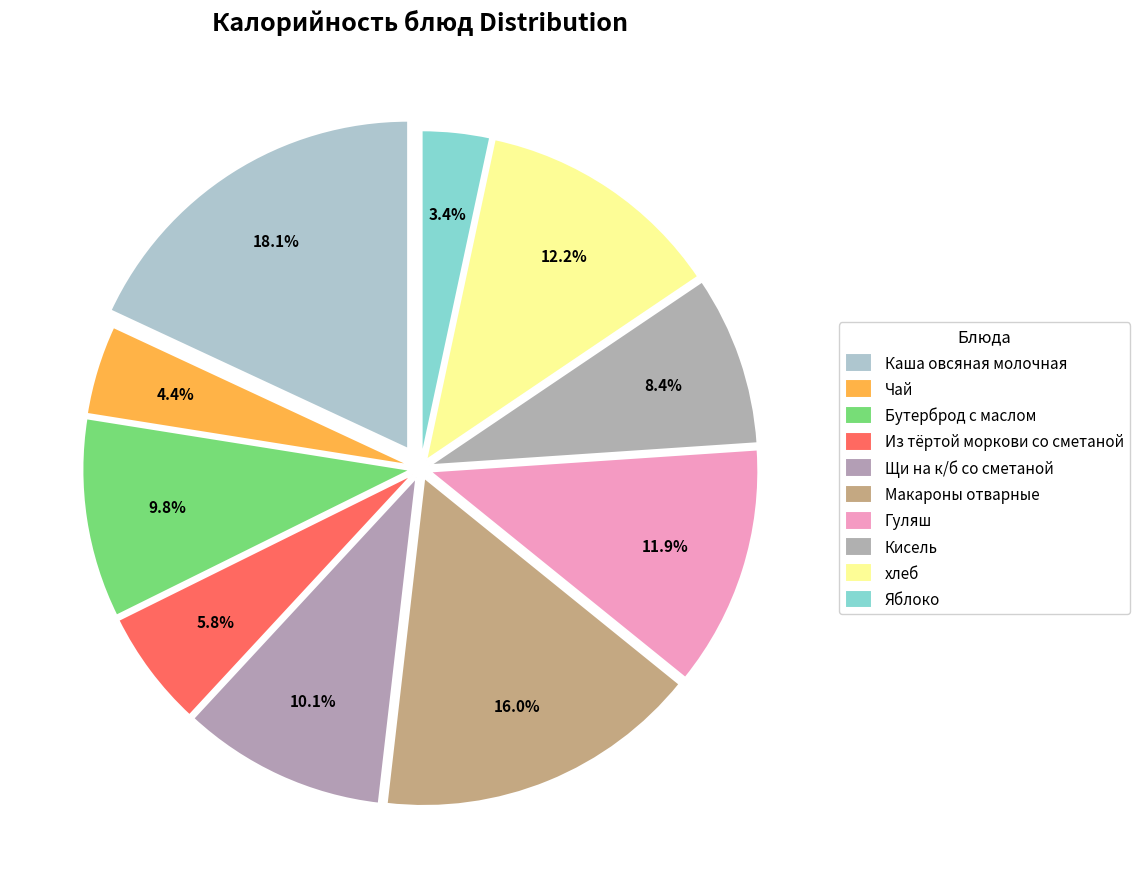

What is the change in value from Гуляш to Кисель?

-46